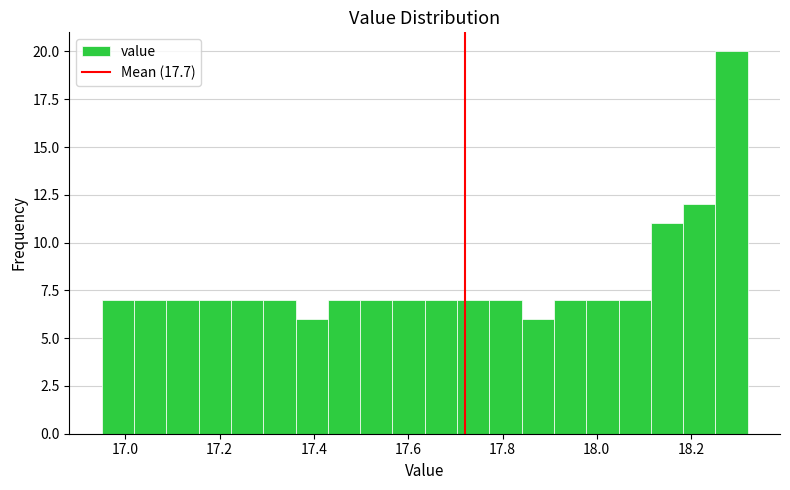

Read against the x-axis, roughly where is the centre of the tallest bar?

18.28